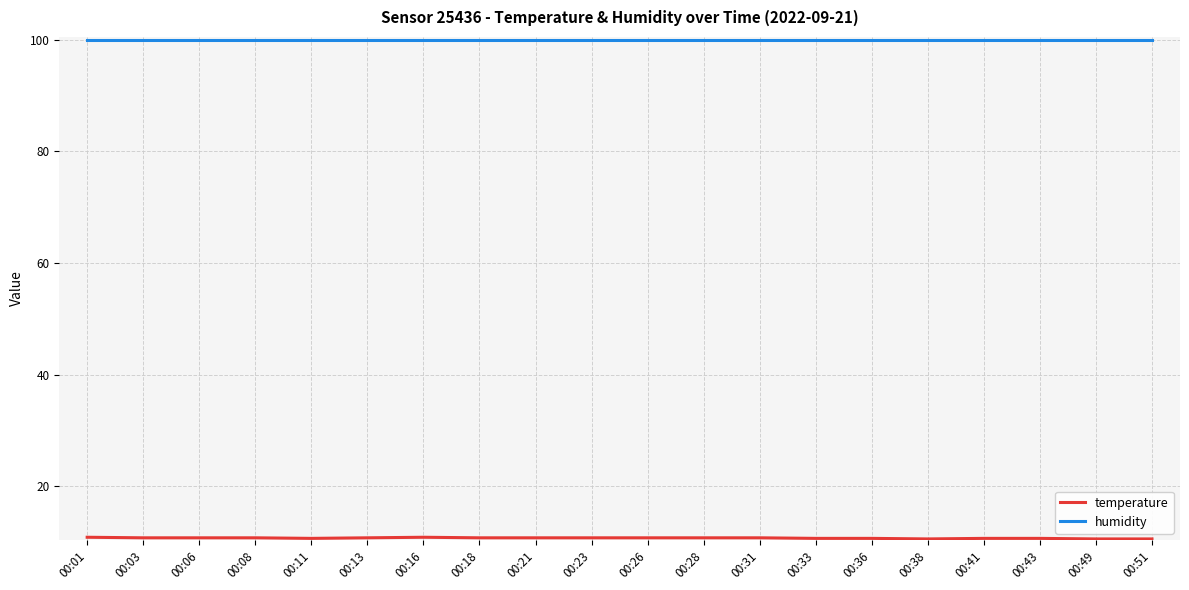

What is the spread (max minus min) of values at 00:49?

89.3